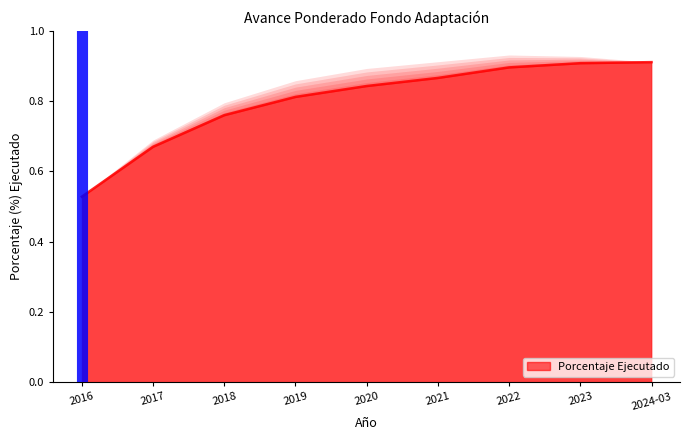

True or false: the data shows 0.6 at 2024-03.

False